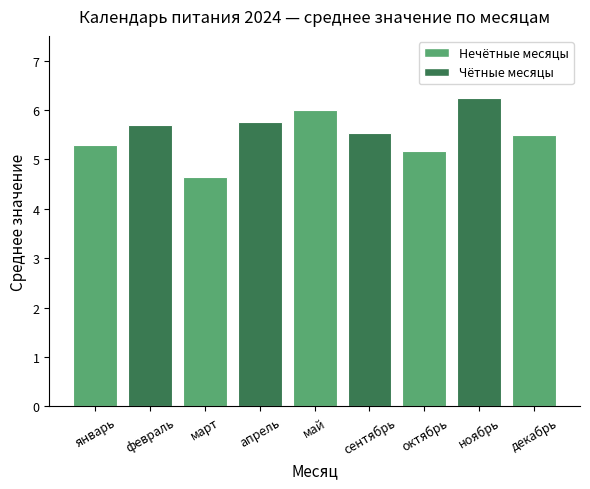

What is the average value?

5.5